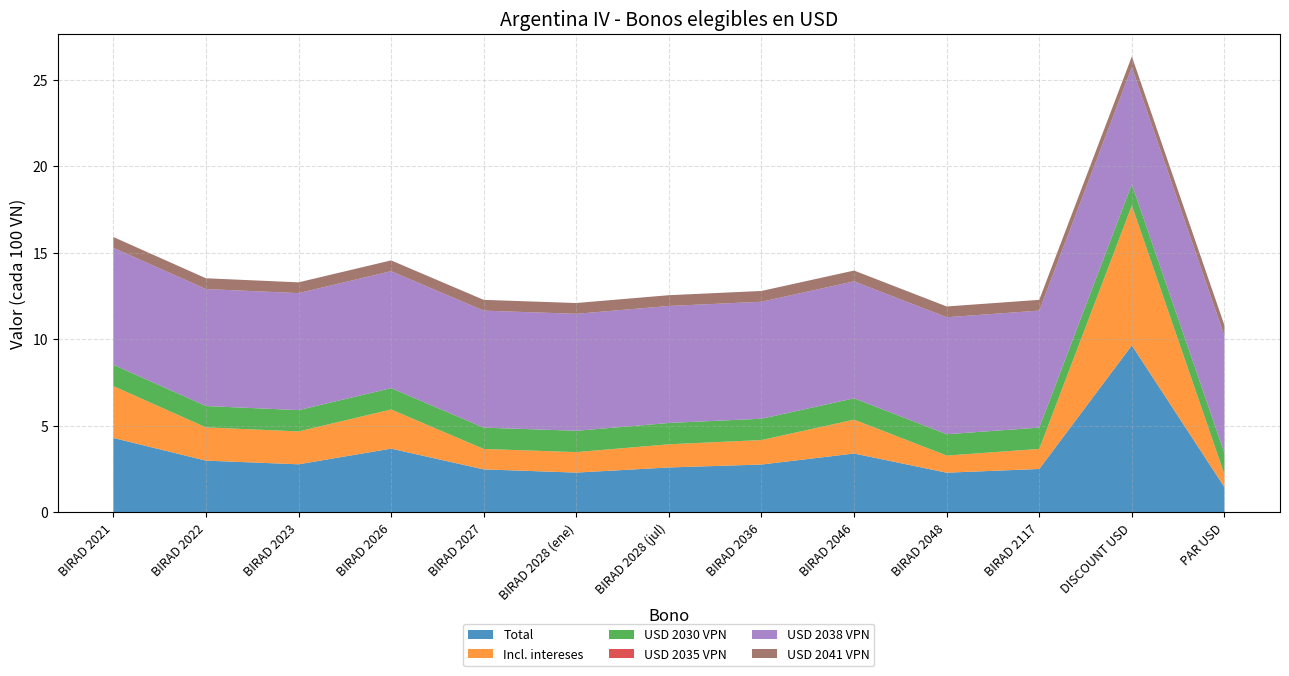

What is the highest value of the Total series?

9.6